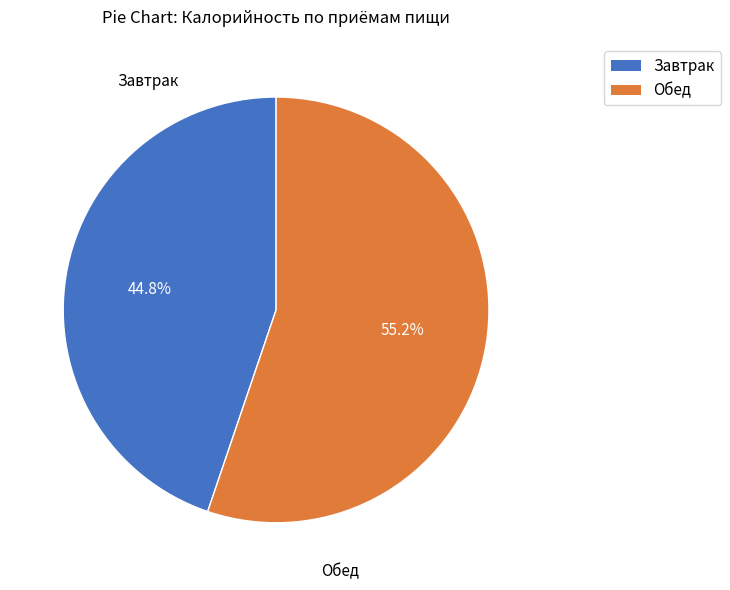

How many slices are in this pie chart?

2